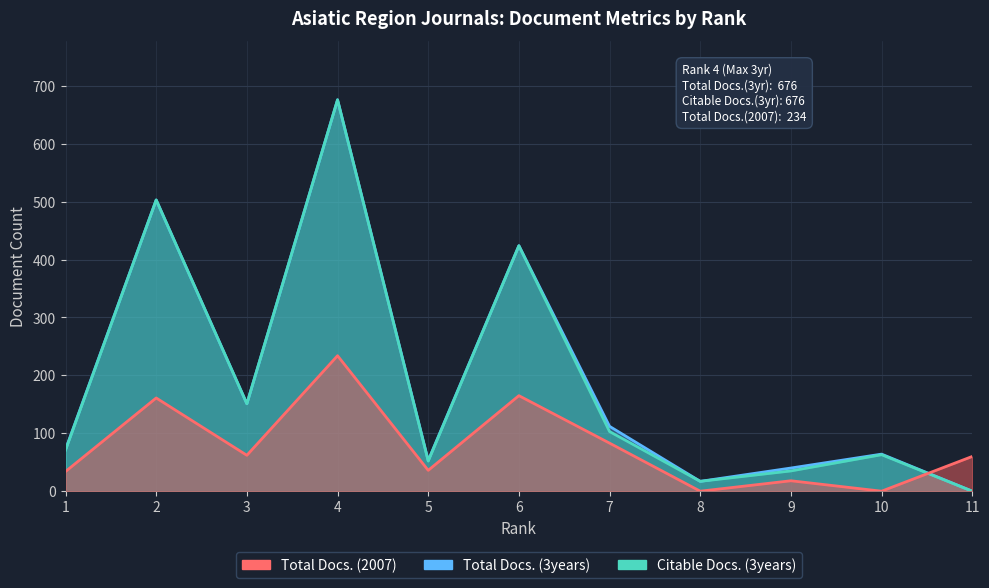

True or false: Citable Docs. (3years) has a value of 114 at 1.

False